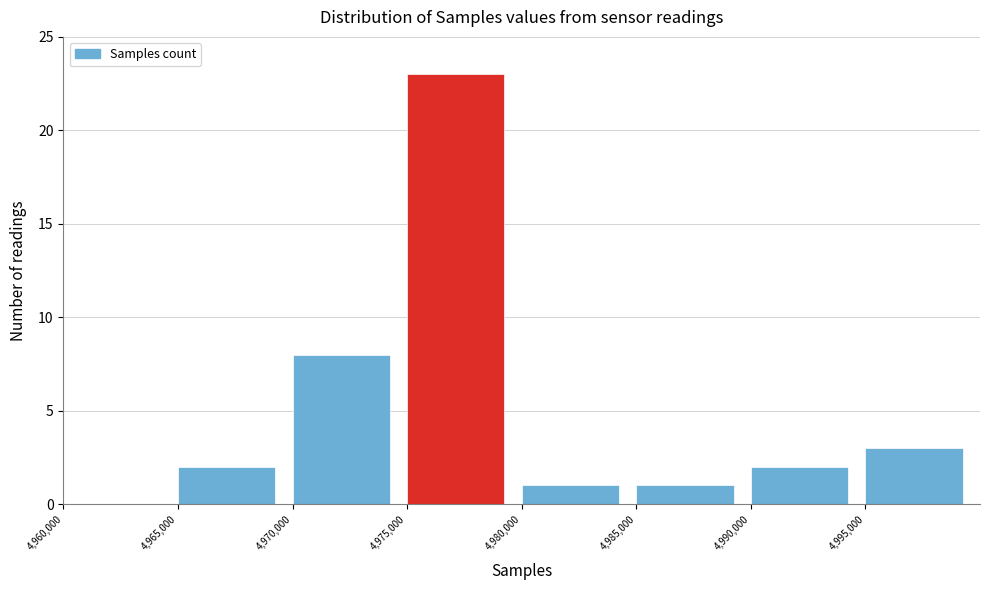

Reading left to right, transcribe this chart: for each bar, give the range it covers on the x-axis and its height. The values are not printed on the chart, so give them approximately, as read against the axis.

4960000 to 4965000: 0
4965000 to 4970000: 2
4970000 to 4975000: 8
4975000 to 4980000: 23
4980000 to 4985000: 1
4985000 to 4990000: 1
4990000 to 4995000: 2
4995000 to 5000000: 3